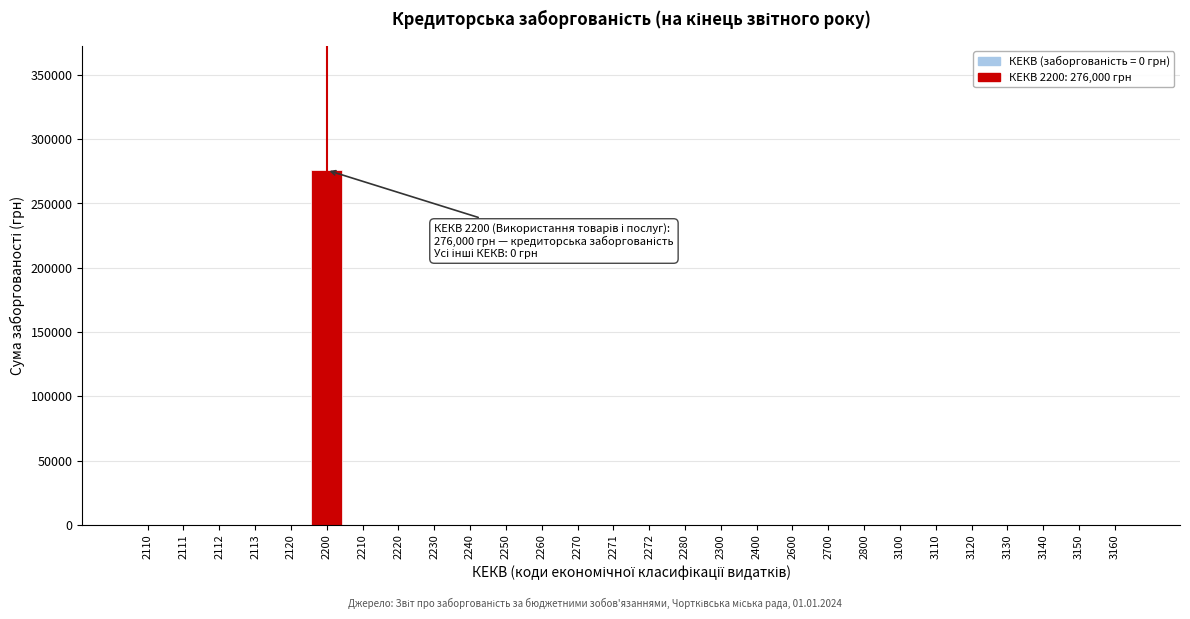

Reading right to left, what are all the values shown in this chart?

3160=0	3150=0	3140=0	3130=0	3120=0	3110=0	3100=0	2800=0	2700=0	2600=0	2400=0	2300=0	2280=0	2272=0	2271=0	2270=0	2260=0	2250=0	2240=0	2230=0	2220=0	2210=0	2200=276000	2120=0	2113=0	2112=0	2111=0	2110=0